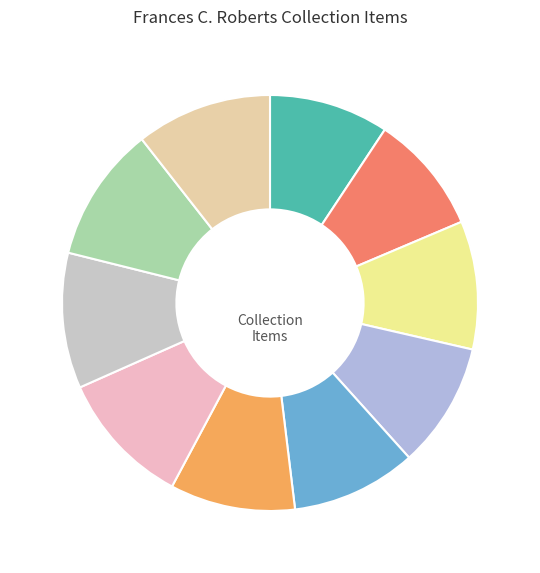

To the nearest percent, what is the average slice percentage?

10%